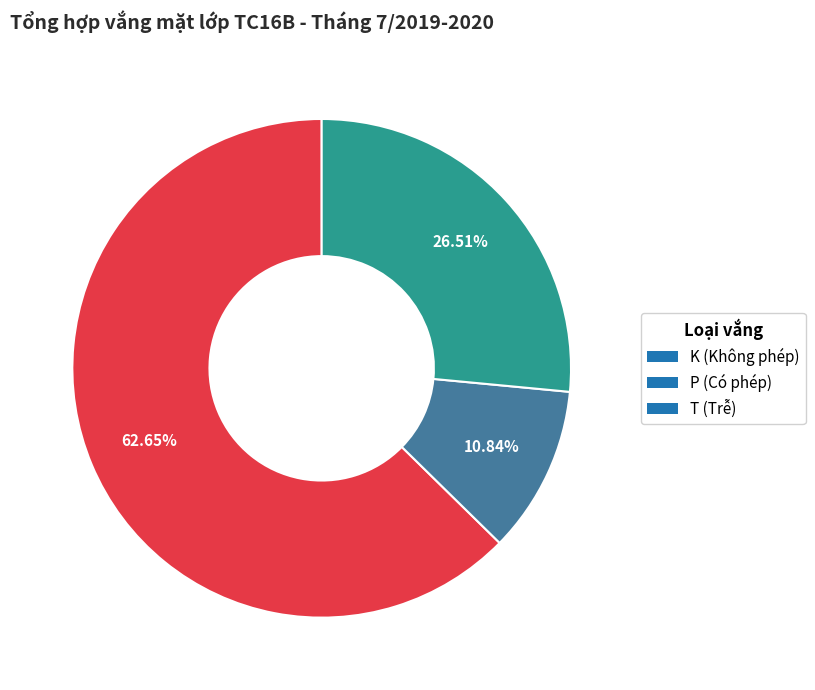

Which slice is the largest?

K (Không phép)